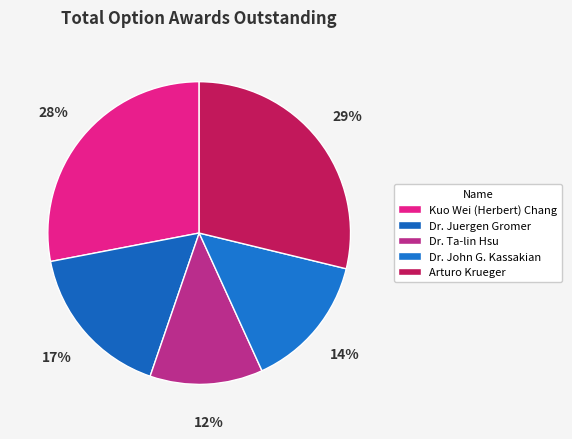

Rank the categories by value from lowest to highest.

Dr. Ta-lin Hsu, Dr. John G. Kassakian, Dr. Juergen Gromer, Kuo Wei (Herbert) Chang, Arturo Krueger